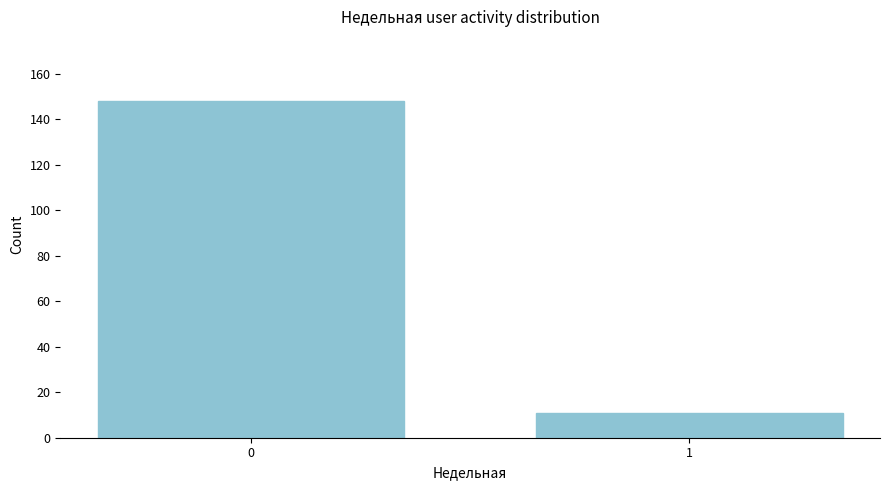

Reading left to right, what are all the values shown in this chart?

148	11